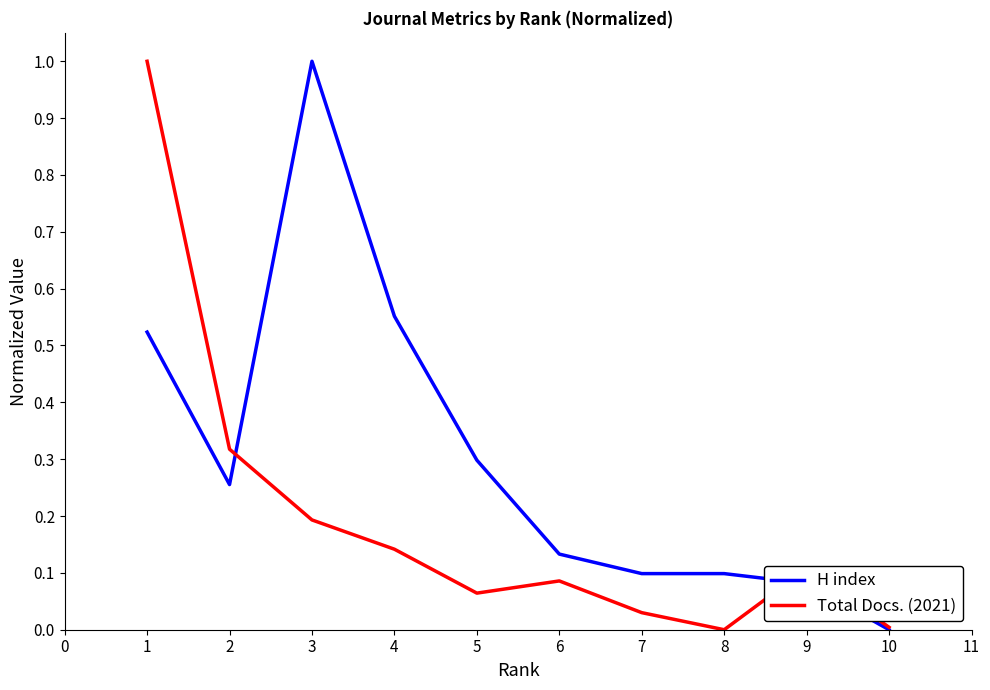

Is the value of H index at 6 greater than the value of Total Docs. (2021) at 7?

Yes